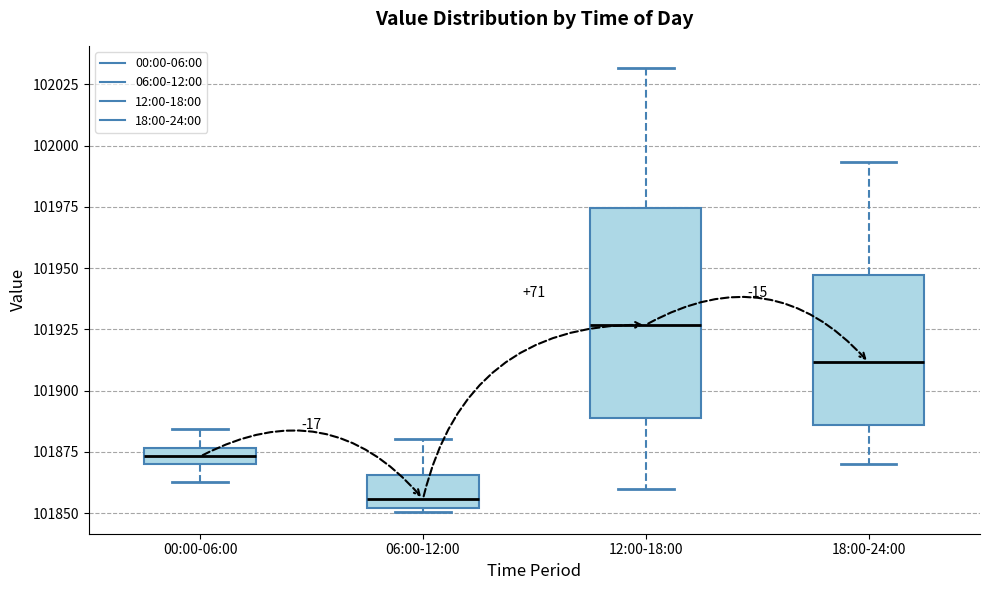

Where does the upper whisker of the box for 06:00-12:00 end on the y-axis? The values are not printed on the chart, so give them approximately, as read against the axis.

101880